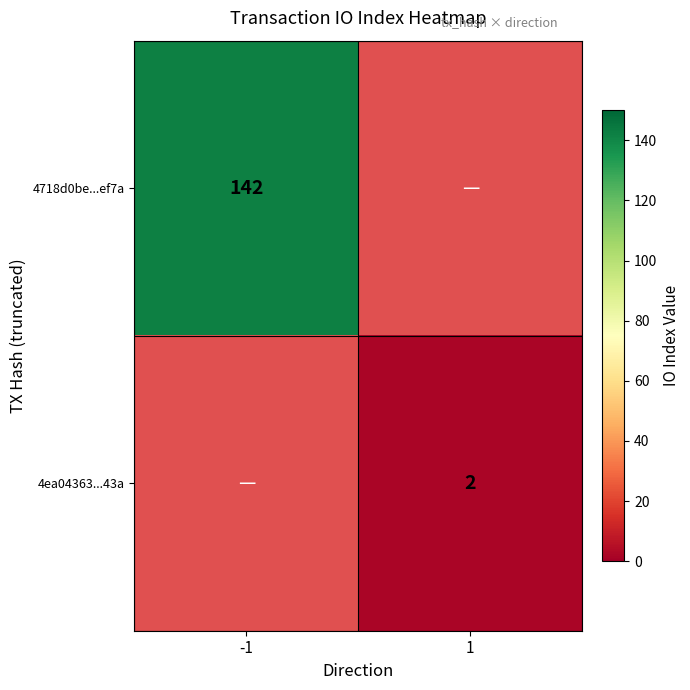

The 4ea04363...43a series shows 2 at 1. True or false?

True